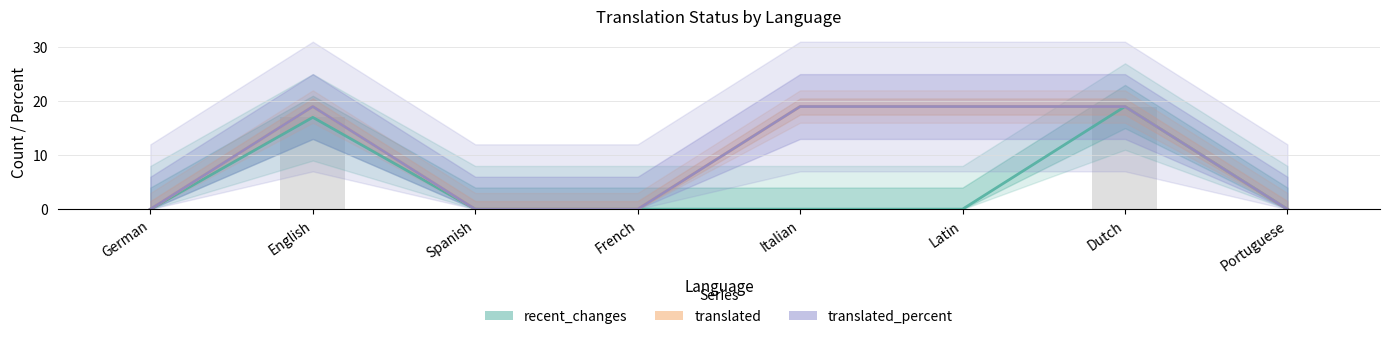

Which series changed the most between English and French?

translated